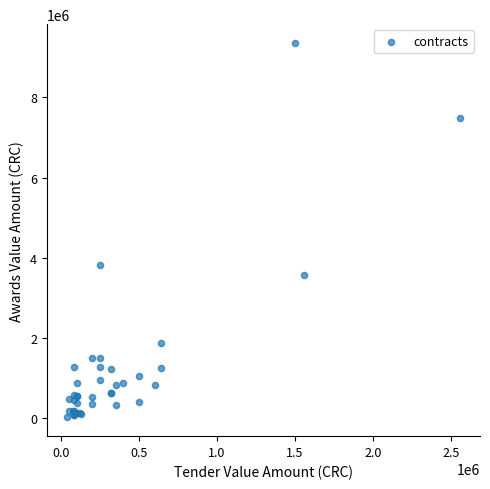

What Y value in the scatter plot is closest to 4691539?

3817525.1